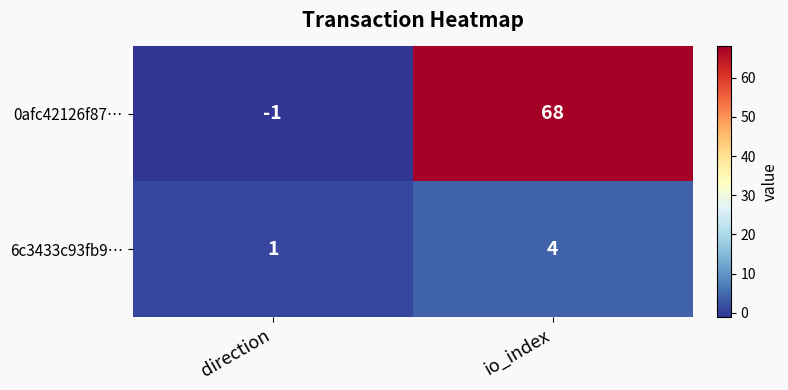

Rank the series by their maximum value, from highest to lowest.

0afc42126f87…, 6c3433c93fb9…